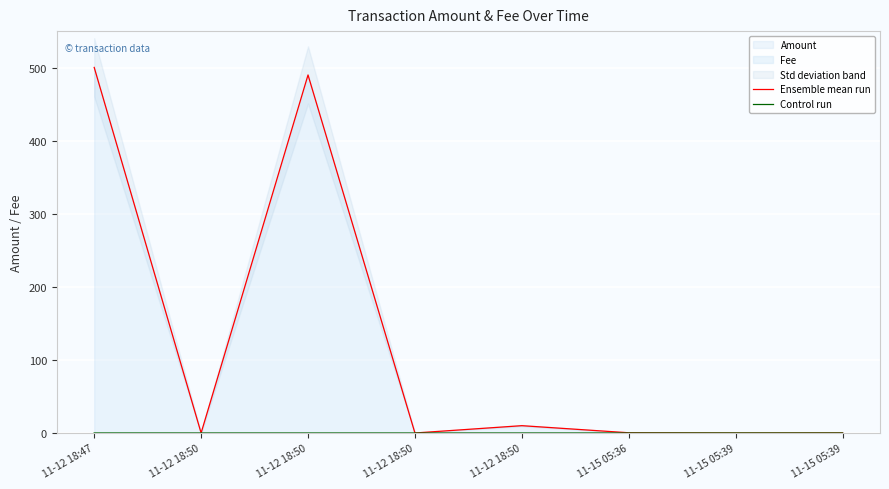

What is the difference between the second highest and second lowest values in the Ensemble mean run series?

490.0